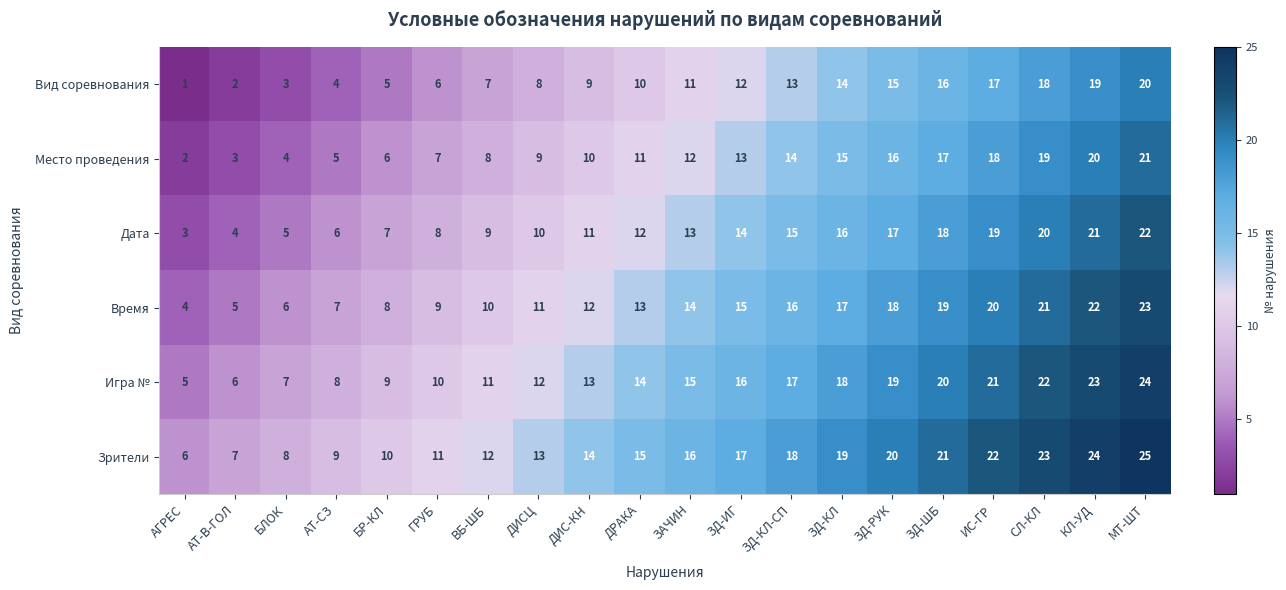

What is the spread (max minus min) of values at ЗАЧИН?

5